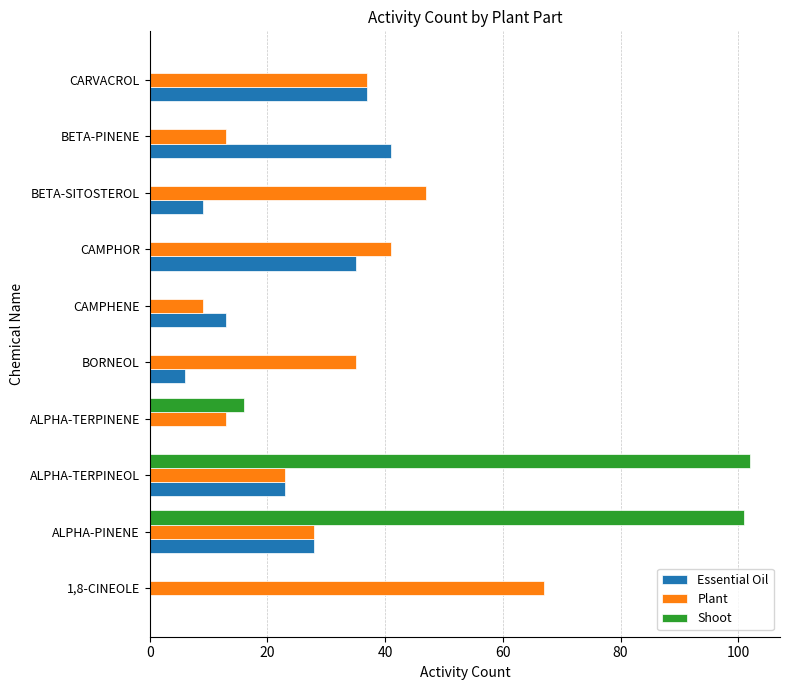

Count the number of categories in the chart.

10